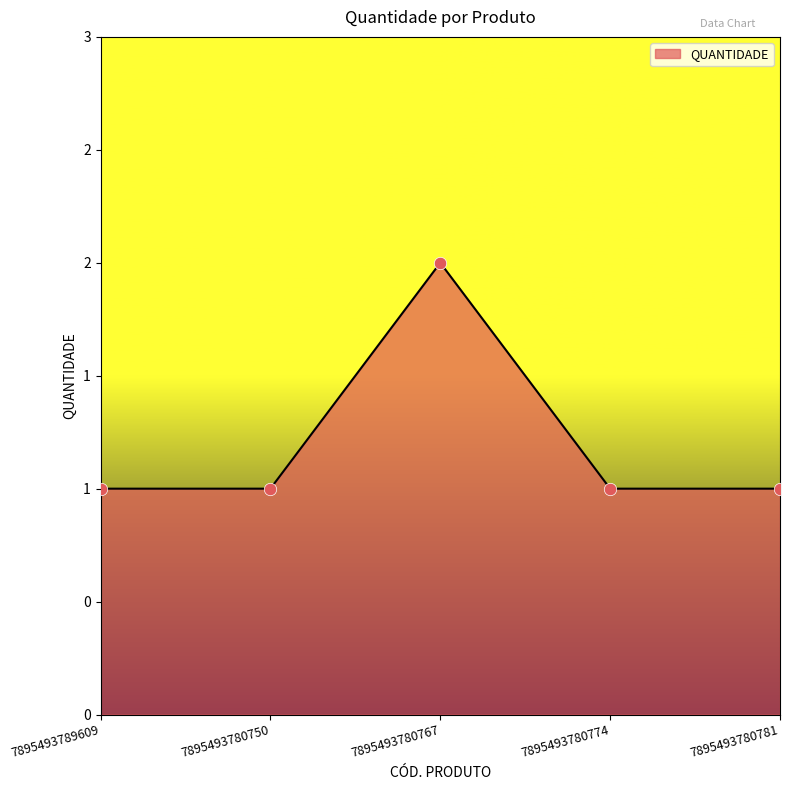

What is the ratio of the value at 7895493780781 to the value at 7895493780774?

1.0